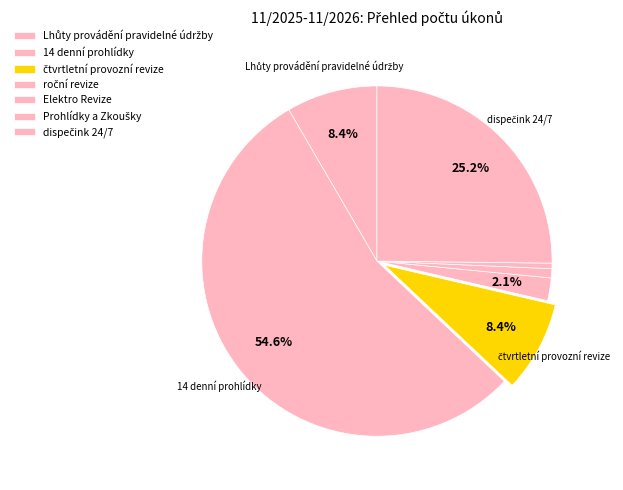

Is 14 denní prohlídky the majority of the pie?

Yes